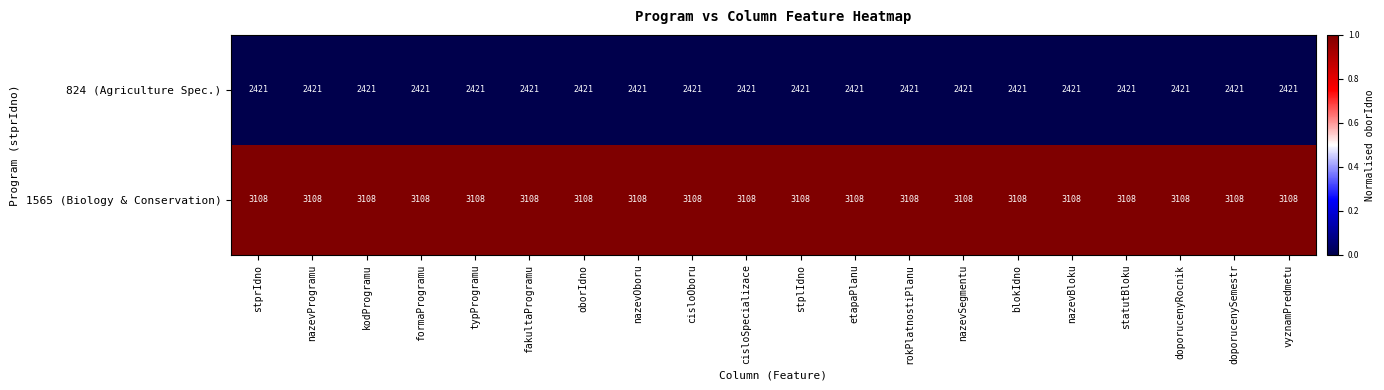

What is the lowest value of the 824 (Agriculture Spec.) series?

2421